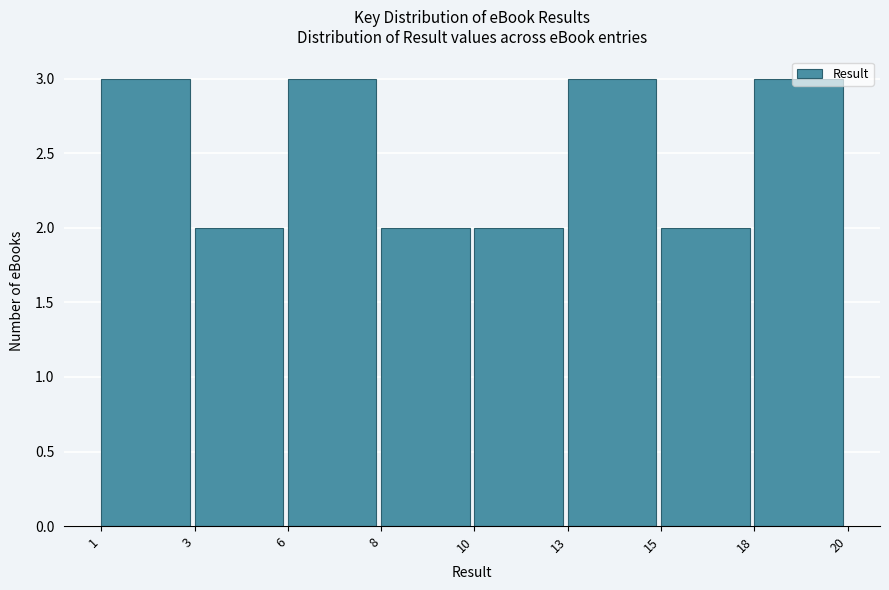

Approximately how many times larger is the value at 1 compared to 8?

1.5